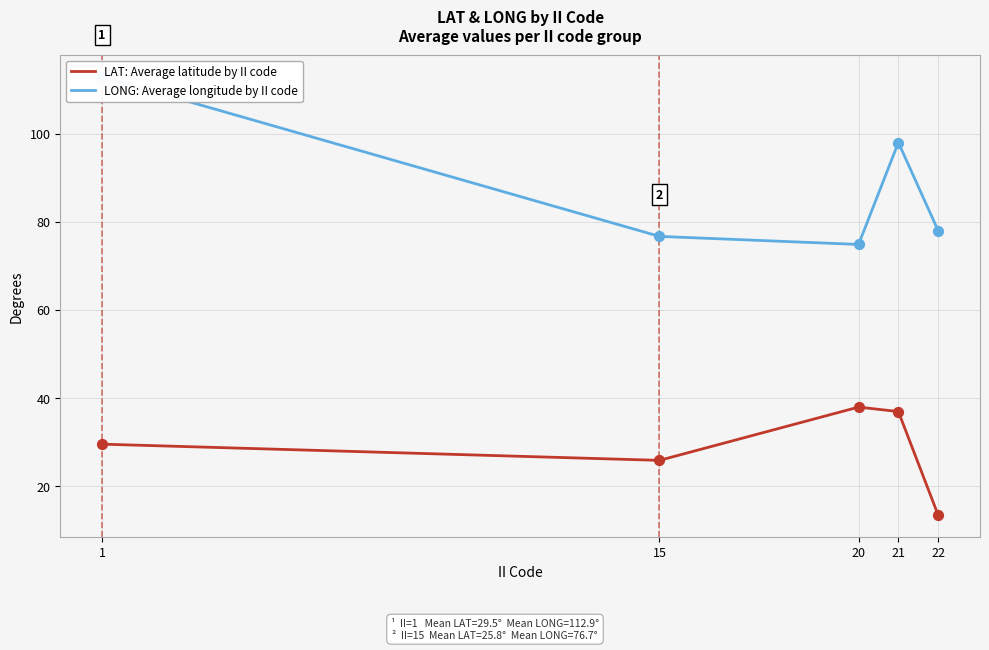

Which series has the largest total across all categories?

LONG: Average longitude by II code